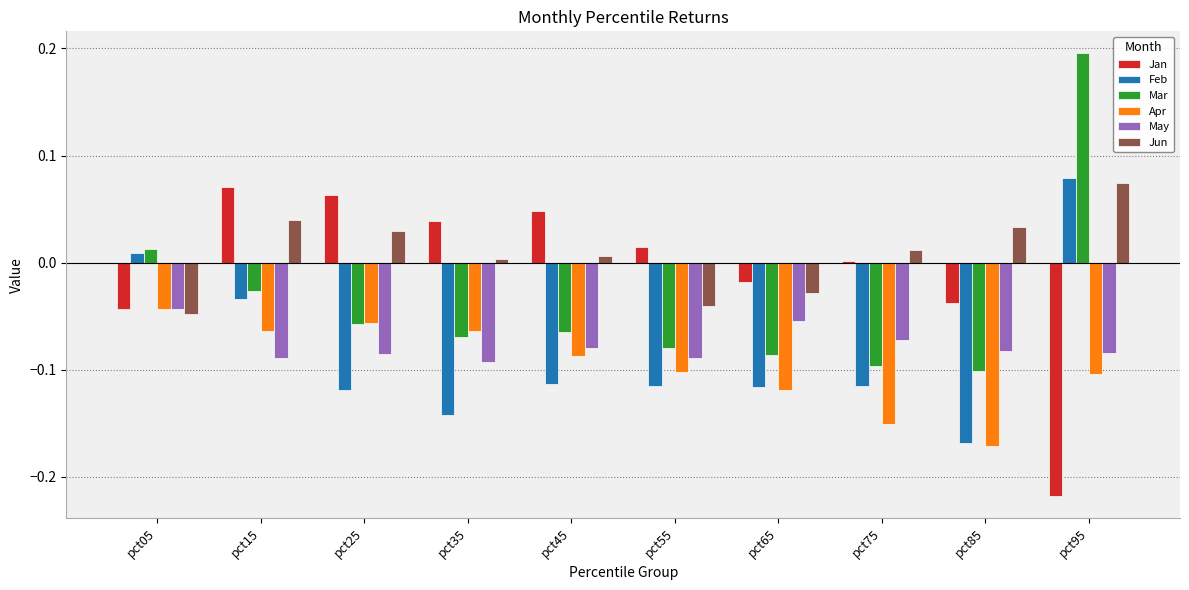

At which category is the sum across all series the highest?

pct95